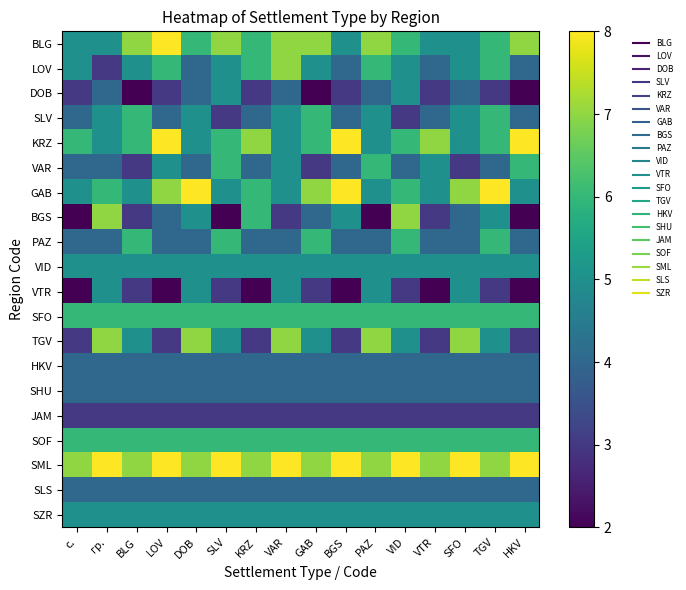

What is the difference between the highest and lowest values at DOB?

5